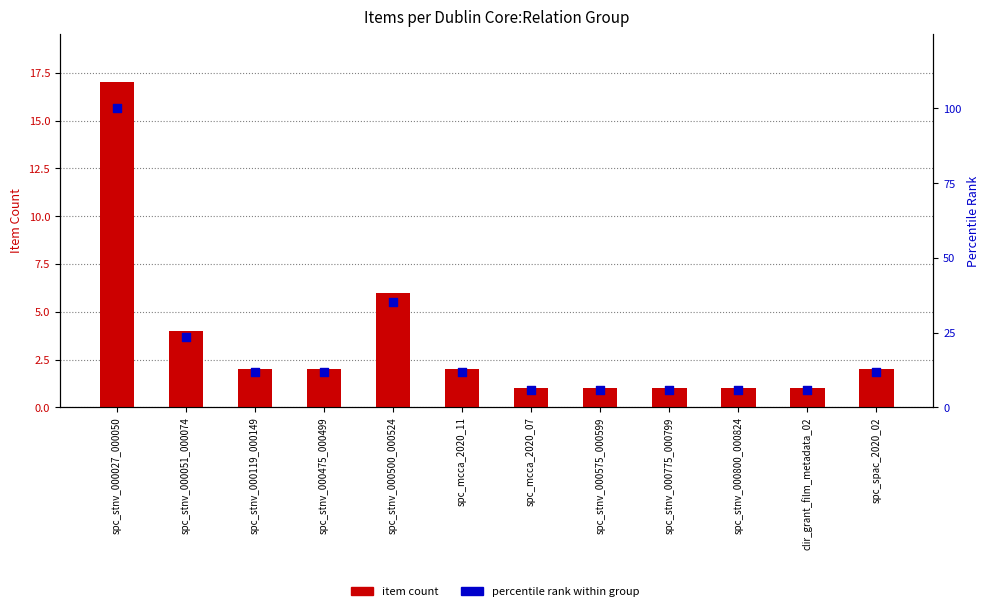

What are all the series names shown in the legend?

item count, percentile rank